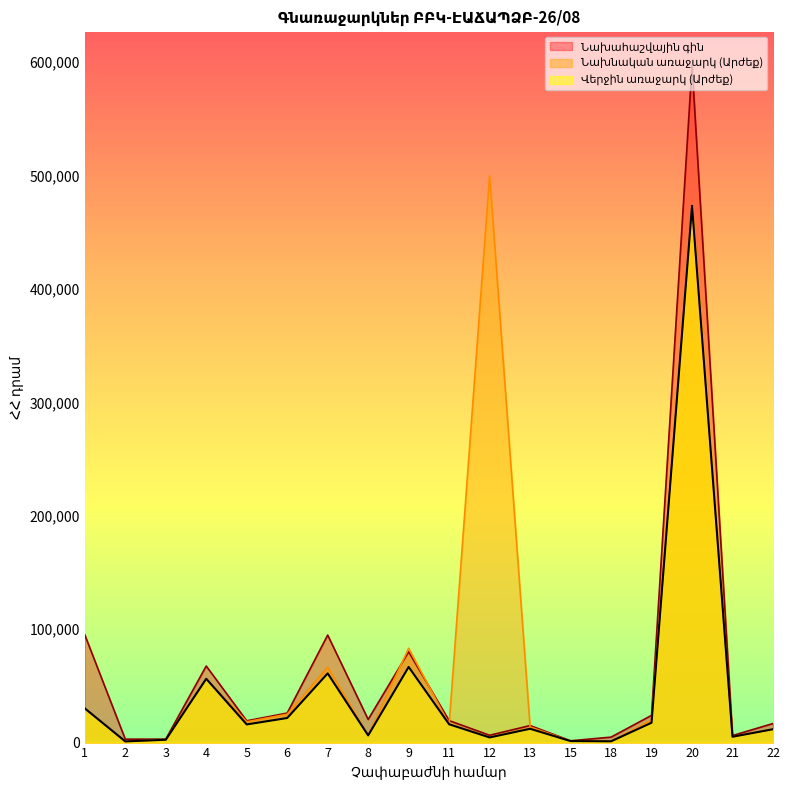

What is the difference between the Վերջին առաջարկ (Արժեք) values at 18 and 22?

10641.0